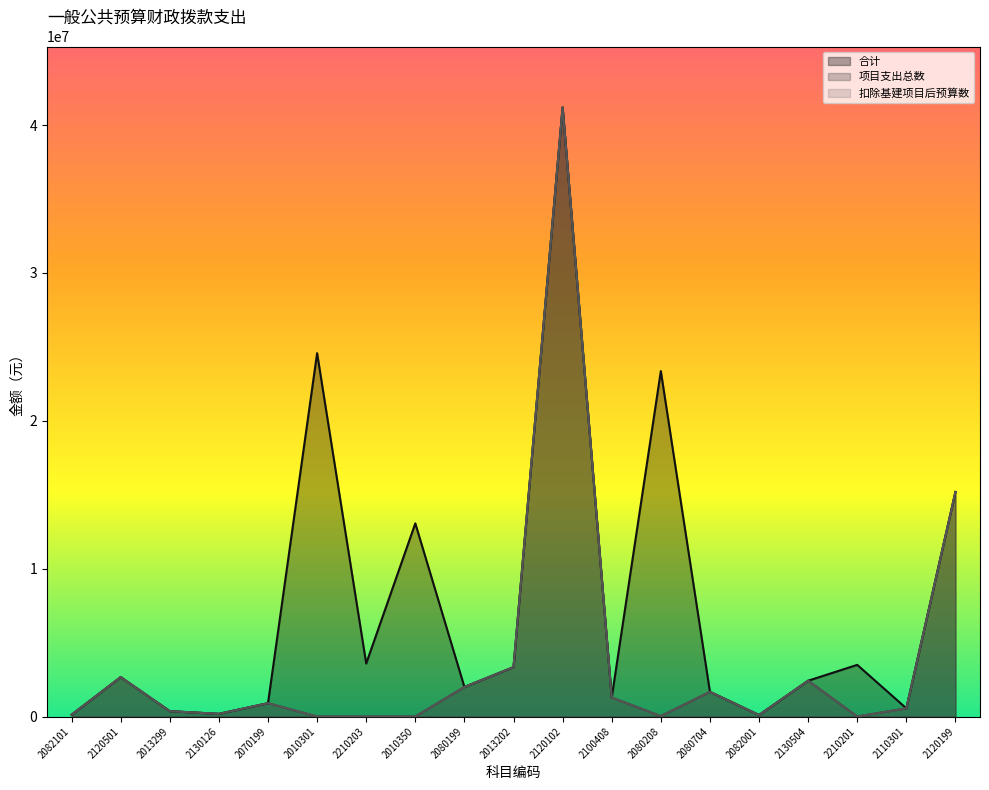

Rank the categories by 项目支出总数 value from lowest to highest.

2010301, 2210203, 2010350, 2210201, 2080208, 2082001, 2082101, 2130126, 2013299, 2110301, 2070199, 2100408, 2080704, 2080199, 2130504, 2120501, 2013202, 2120199, 2120102